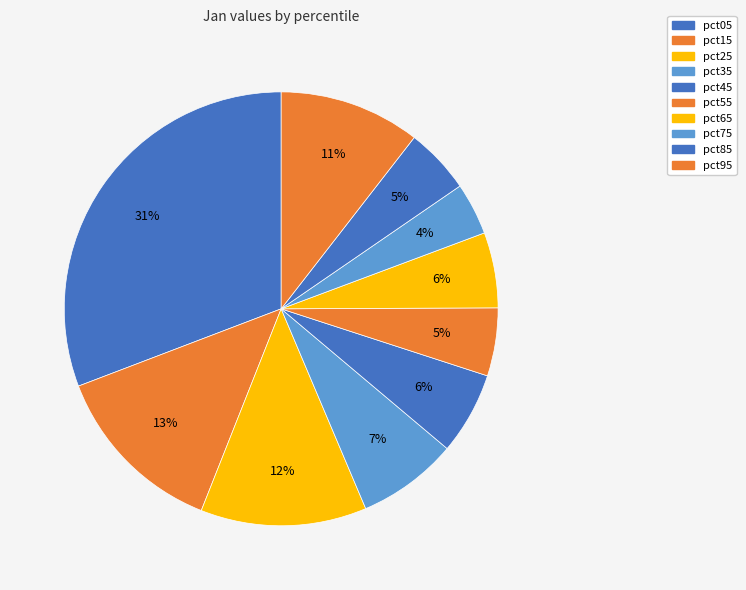

What is the change in value from pct65 to pct75?

-0.1